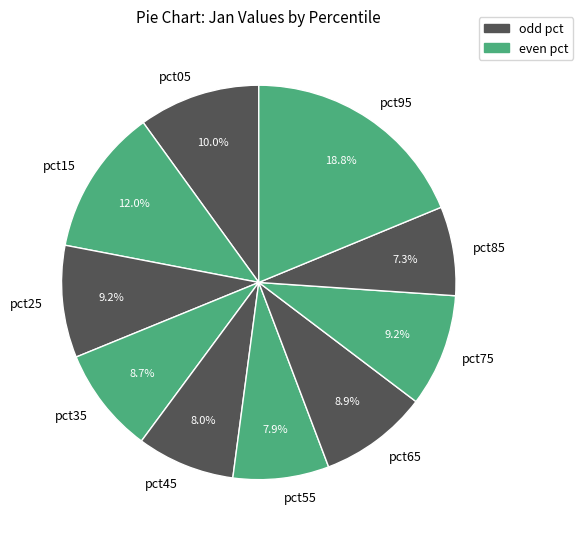

Combined, what portion of the pie is pct15 and pct65?

20.9%